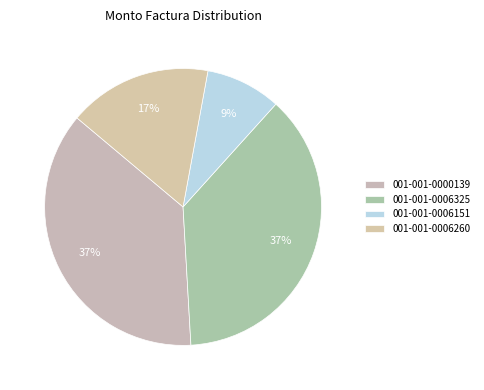

How many slices are in this pie chart?

4